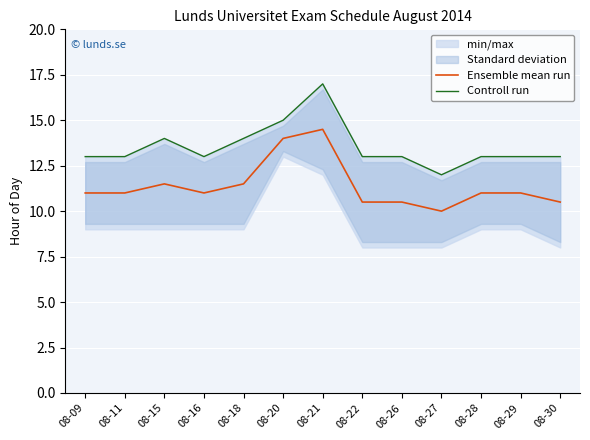

True or false: Controll run has more than 2 points higher than both neighbors.

False